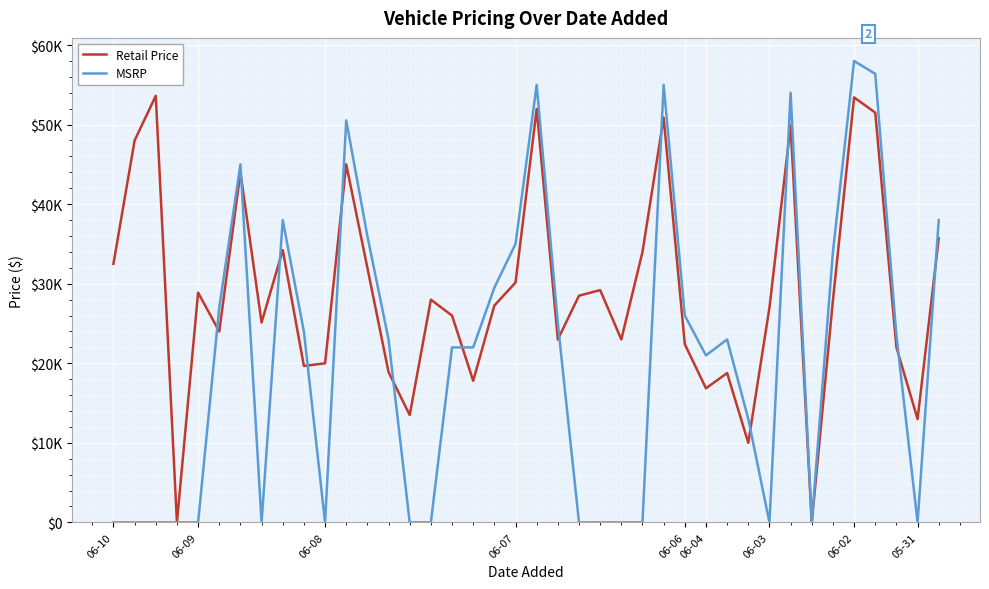

Where is Retail Price nearest to the value 26807?

31